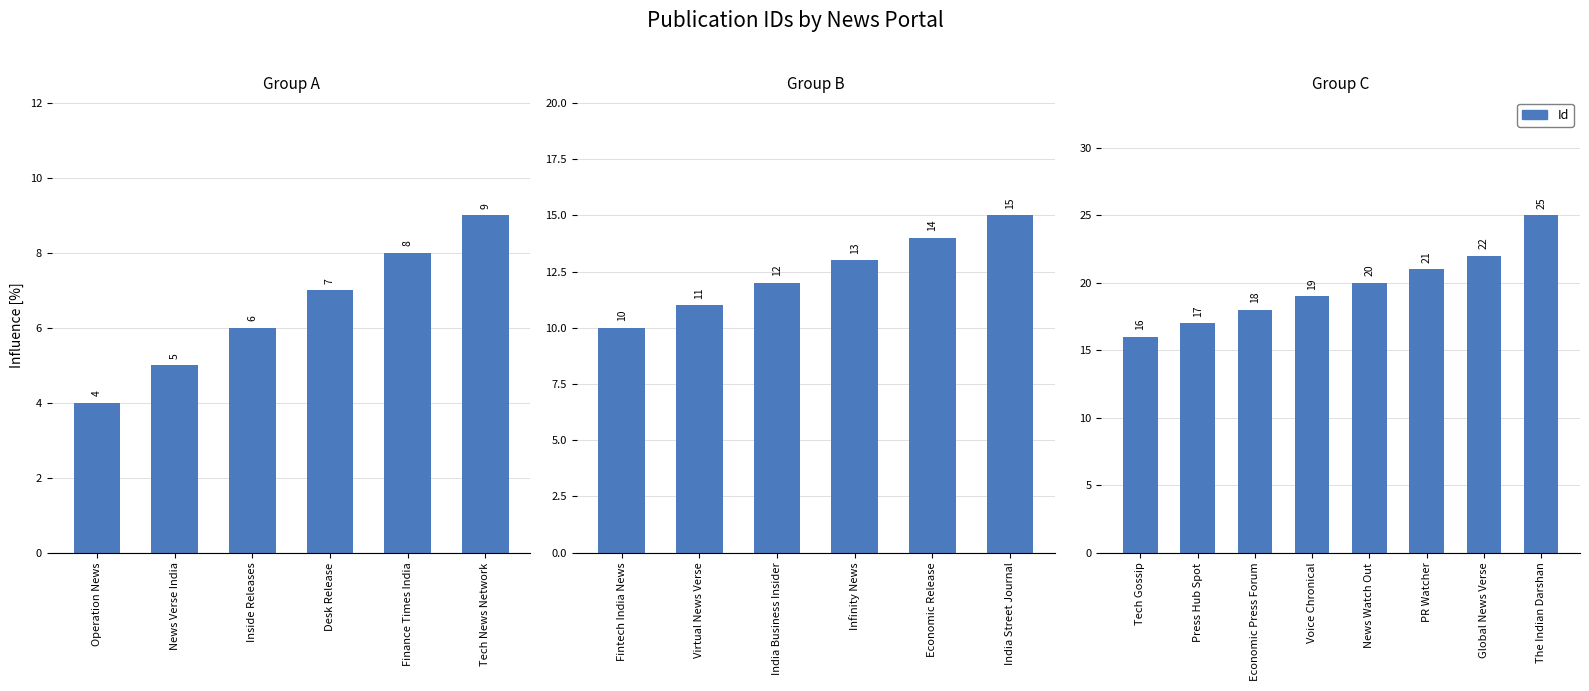

Between India Street Journal and Tech News Network, which is larger?

India Street Journal